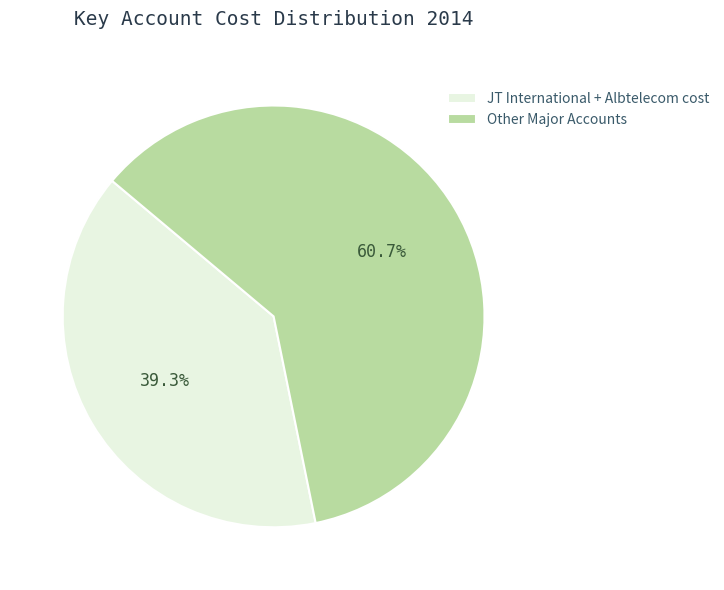

Is there a majority slice in this chart?

Yes